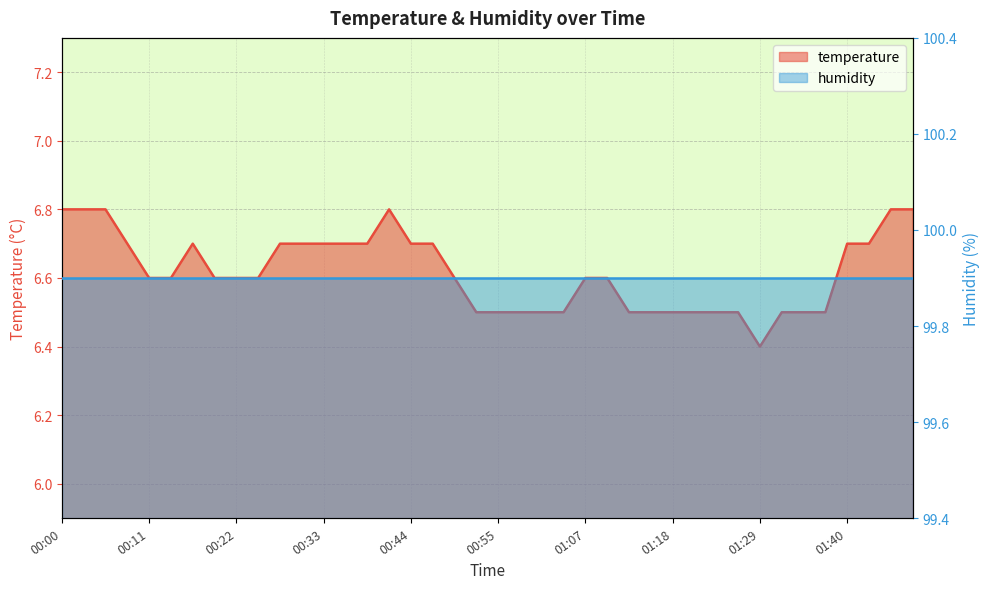

Does the chart display data point markers on the line(s)?

No